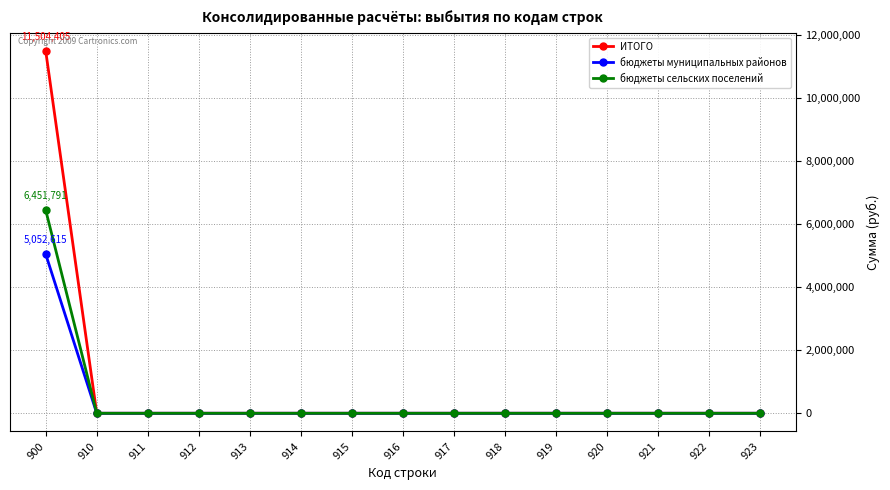

List the series in order of their peak value, lowest first.

бюджеты муниципальных районов, бюджеты сельских поселений, ИТОГО